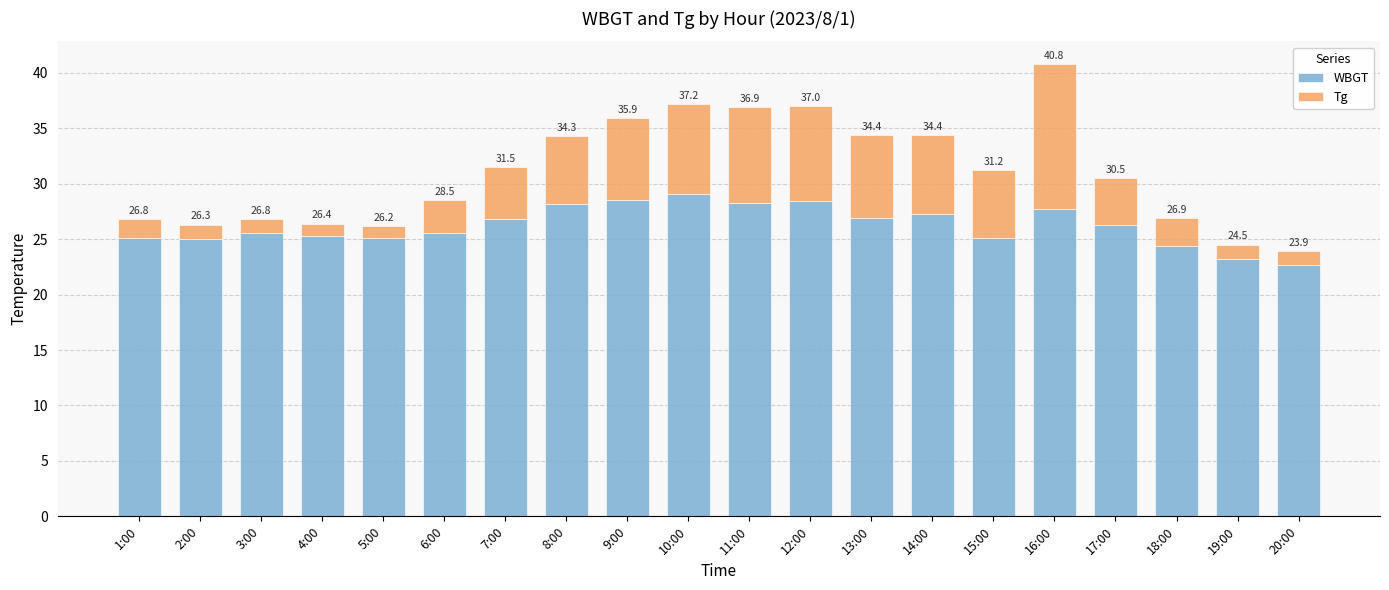

At which label is Tg closest to 7?

14:00